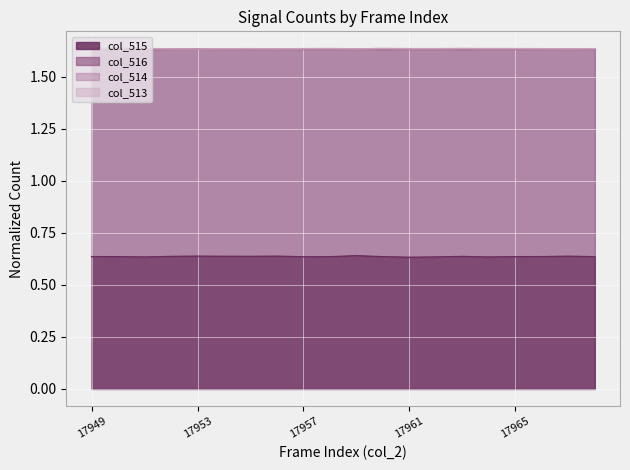

How many interior local valleys does the col_514 series have?

5